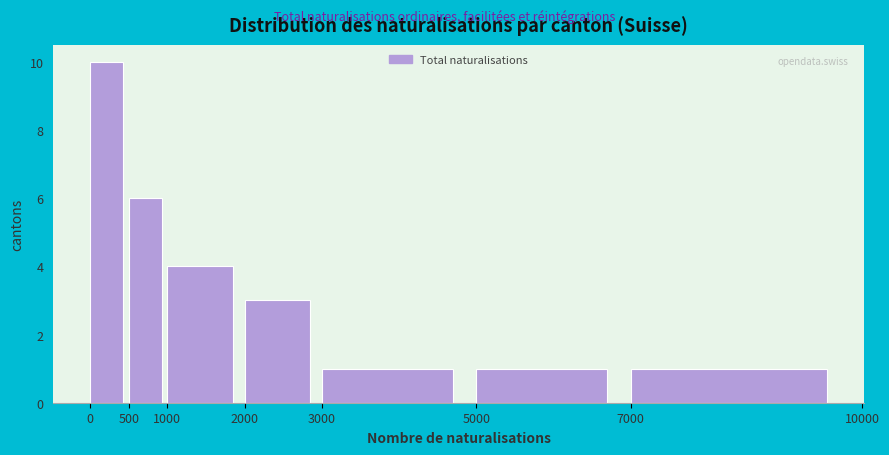

Which range on the x-axis has the tallest bar?

0 to 500